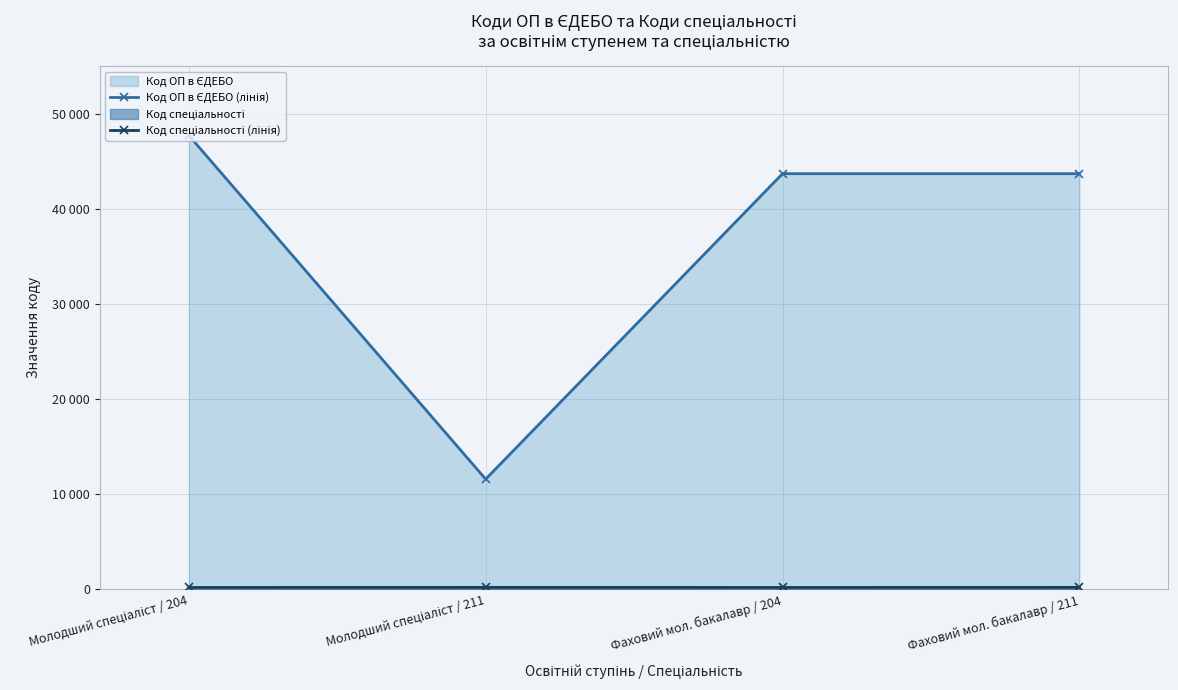

The Код спеціальності (лінія) series shows 343 at Фаховий мол. бакалавр / 204. True or false?

False